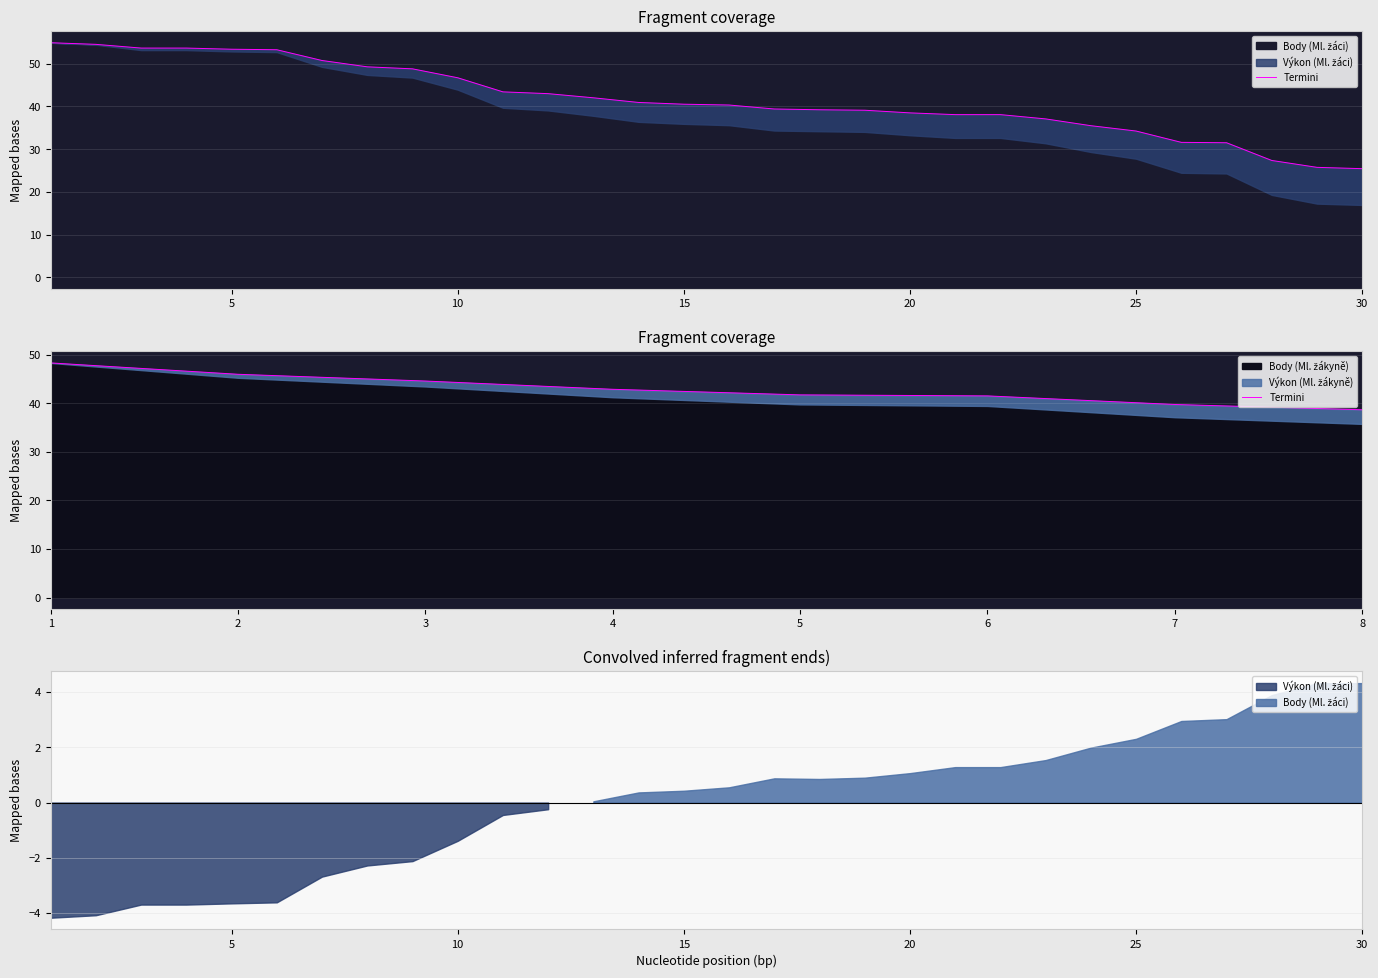

What is the ratio of the value at 4 to the value at 8?

1.1